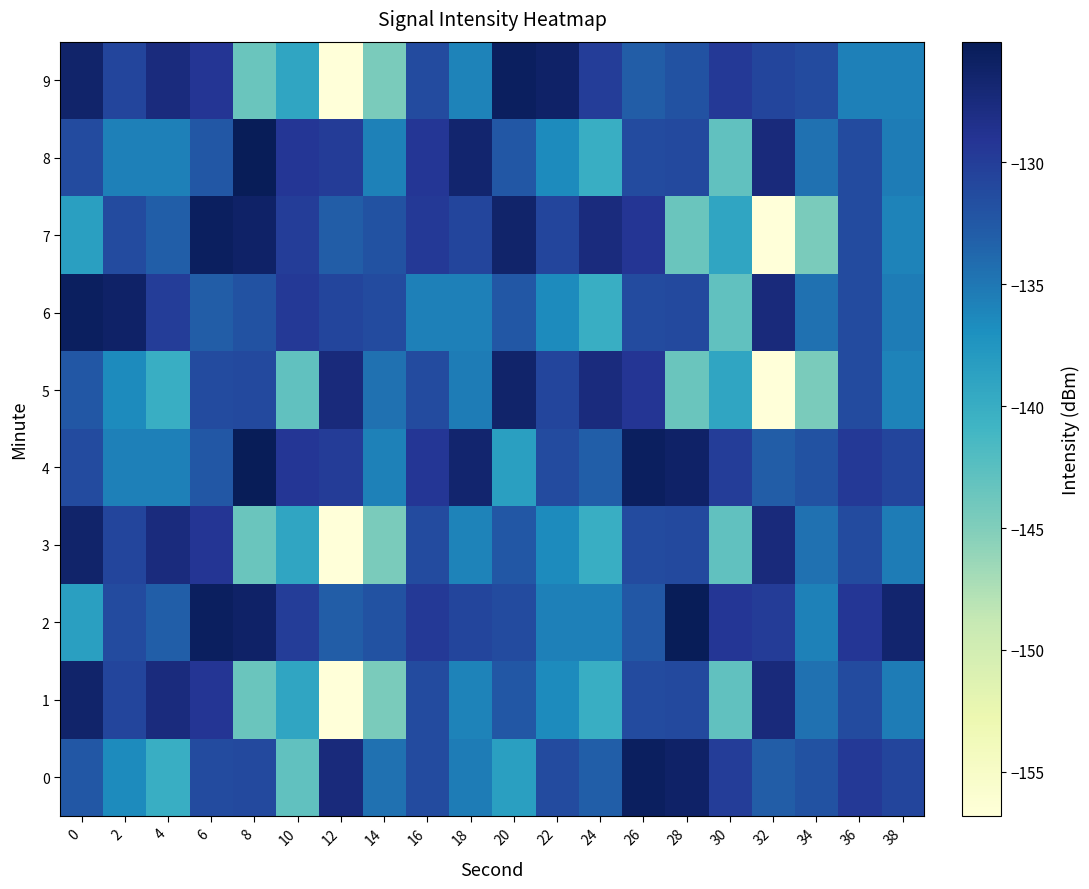

Rank the series at 38 from lowest to highest value.

5, 7, 9, 1, 3, 6, 8, 0, 4, 2